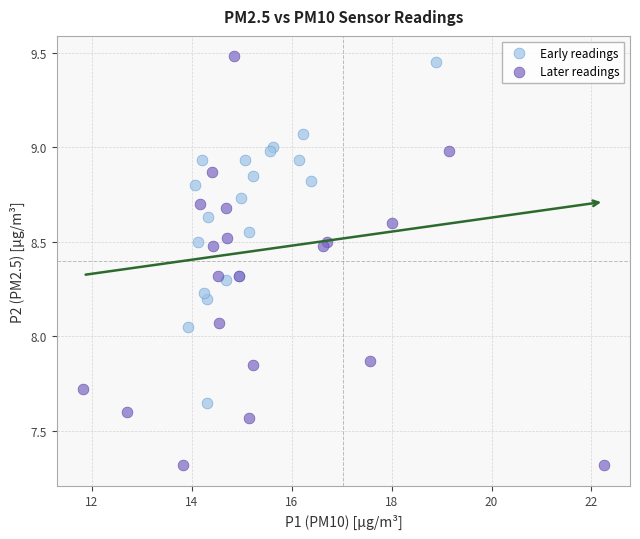

Which series has the widest spread of Y values?

Later readings